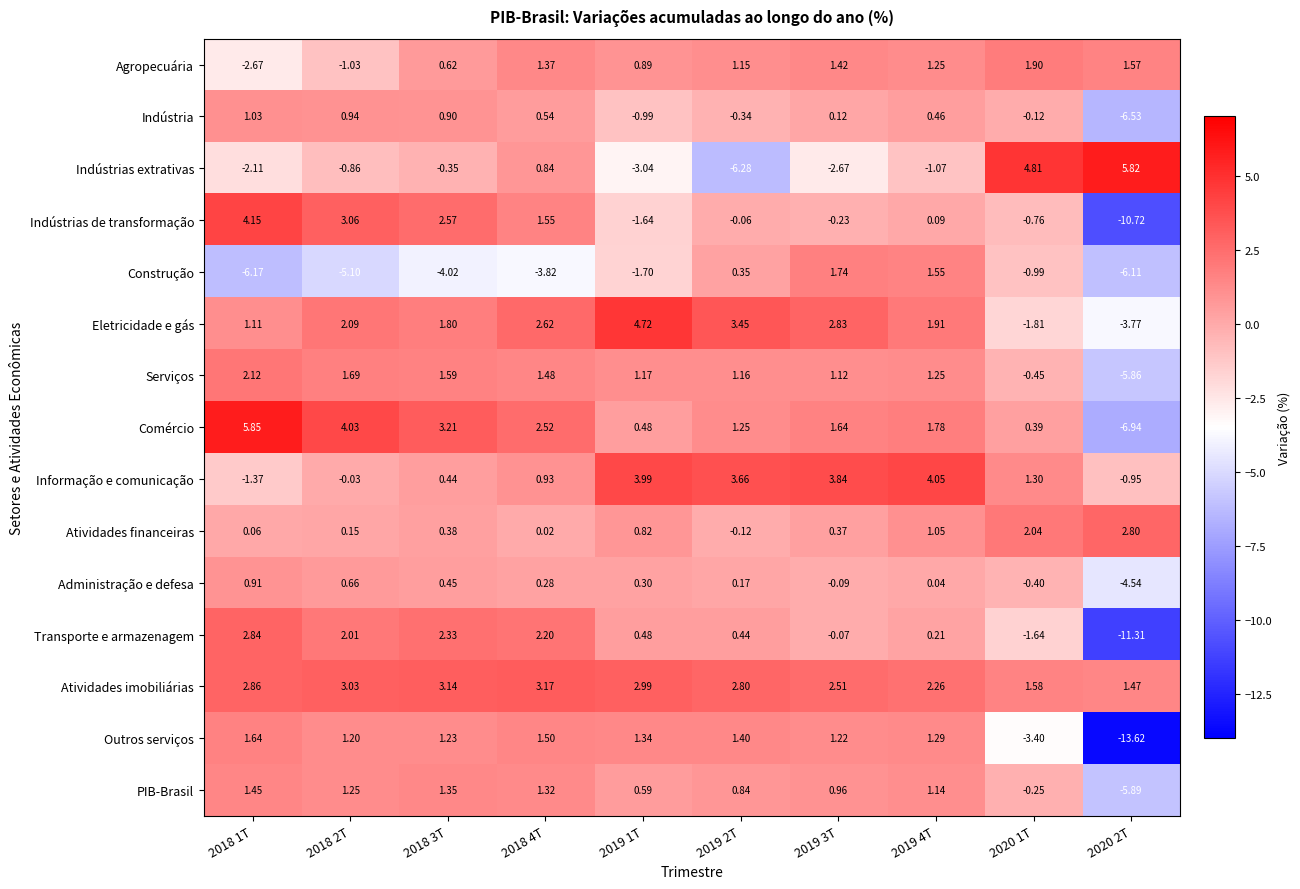

Which series has the widest spread of values?

Outros serviços